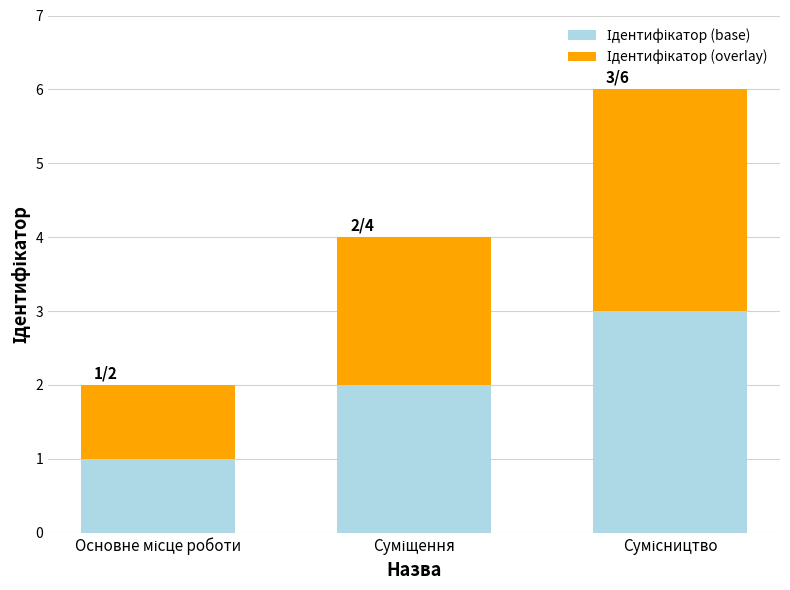

Count the number of categories in the chart.

3